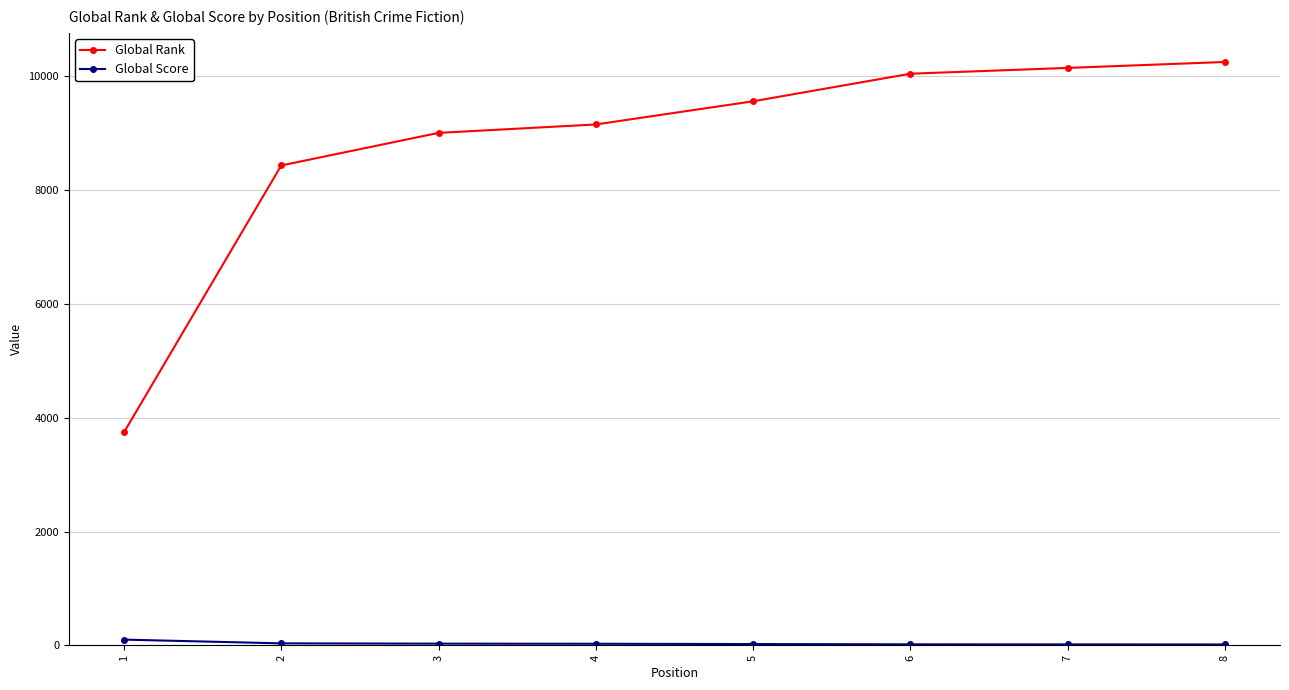

At which label does Global Rank reach its minimum?

1